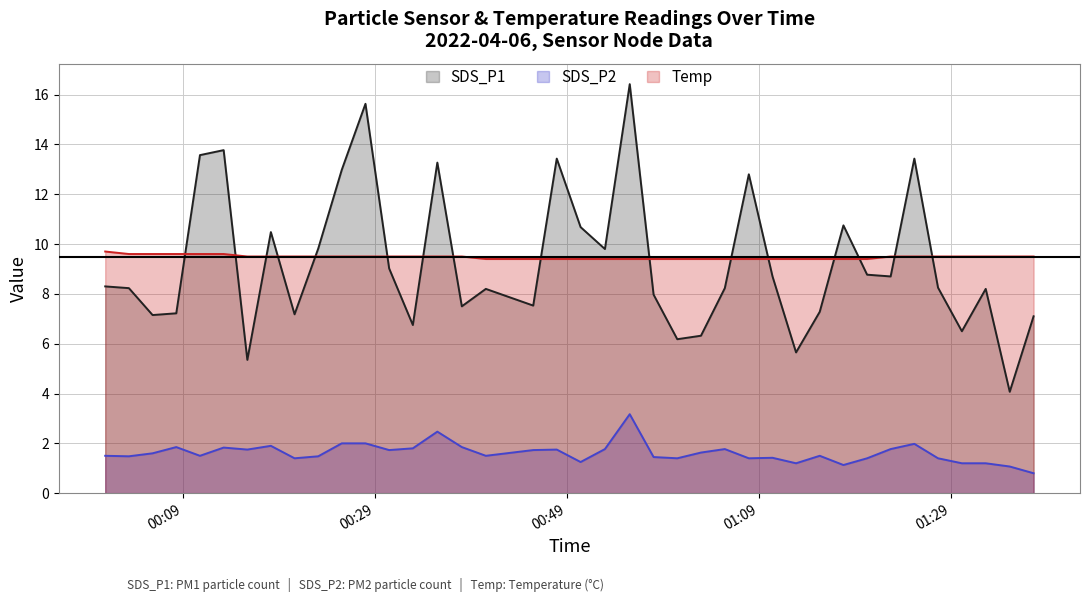

What is the maximum value for SDS_P1?

16.4